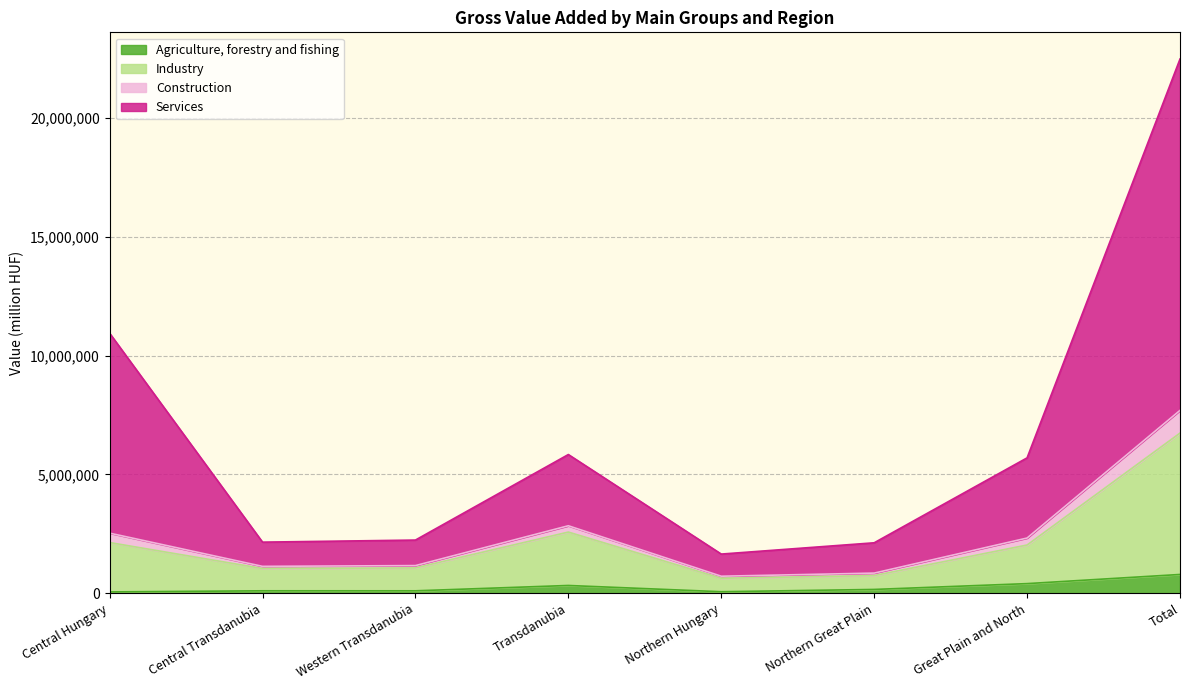

True or false: Agriculture, forestry and fishing and Industry intersect in this chart.

False